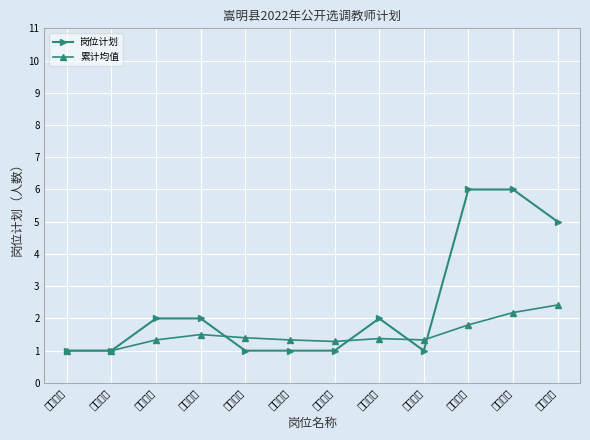

What is the average value of the 累计均值 series?

1.5